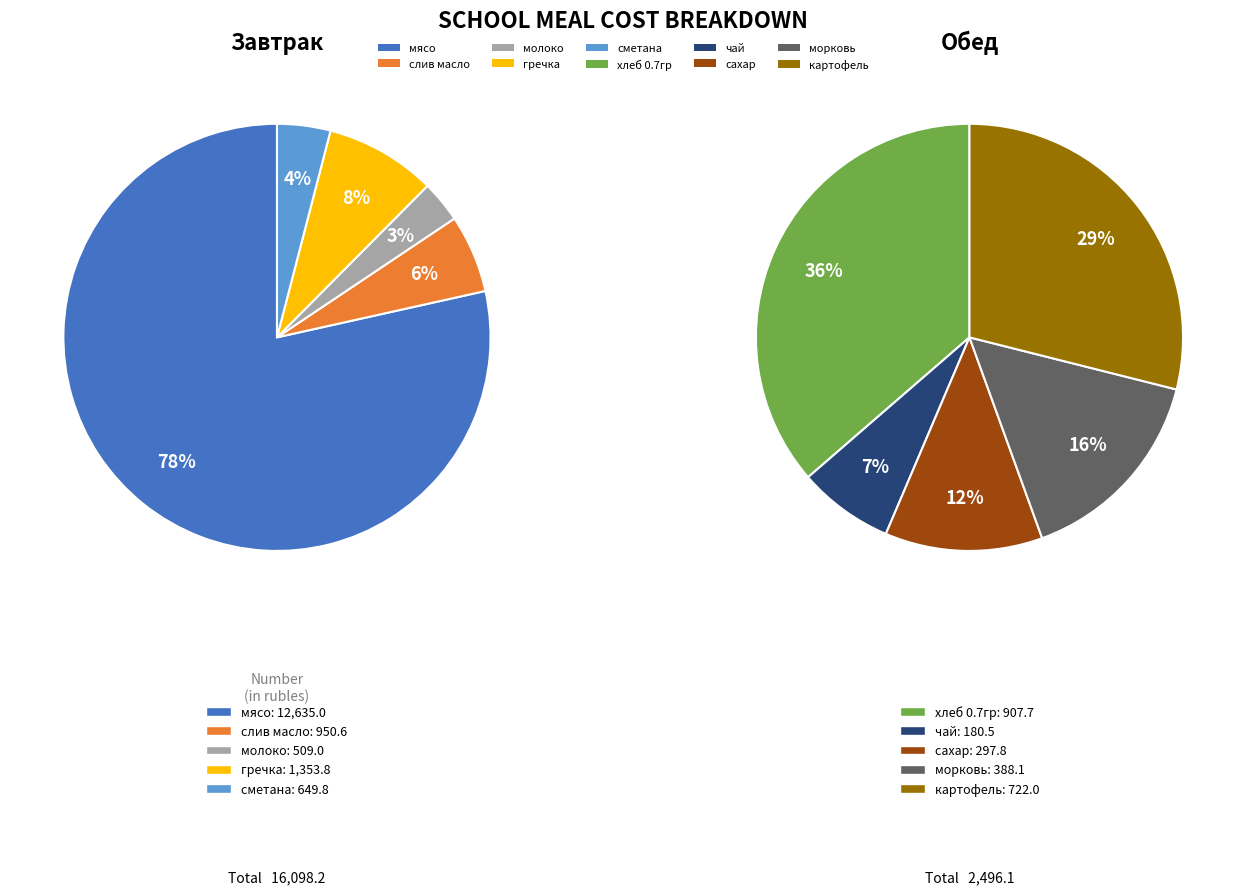

Which slice represents more than half of the pie?

мясо